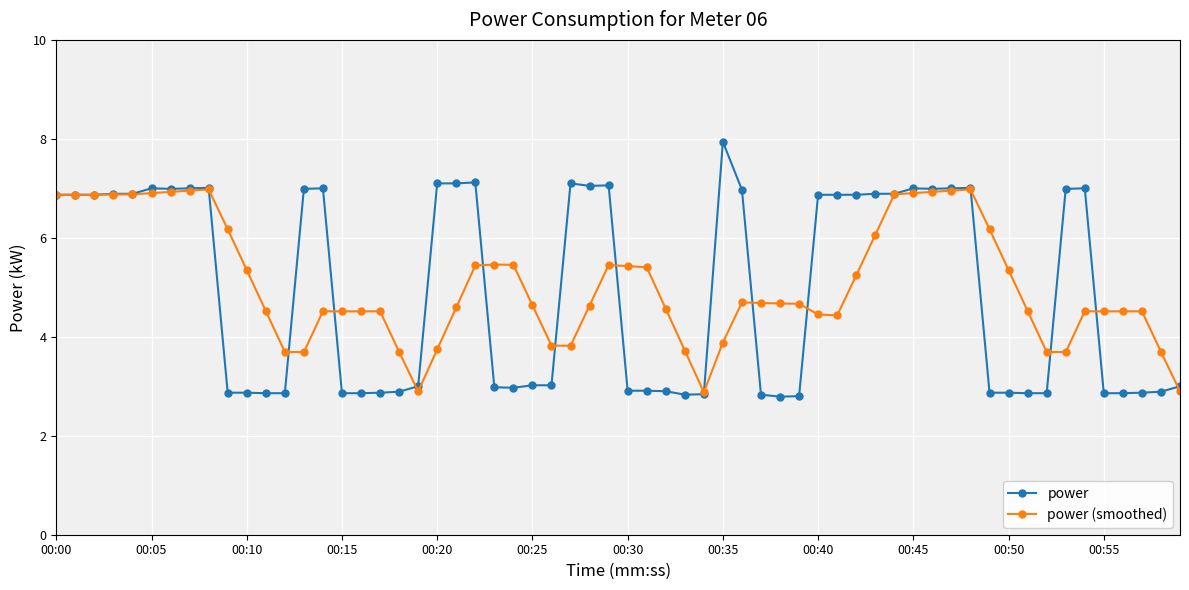

What is the maximum value shown in the chart?

7.9